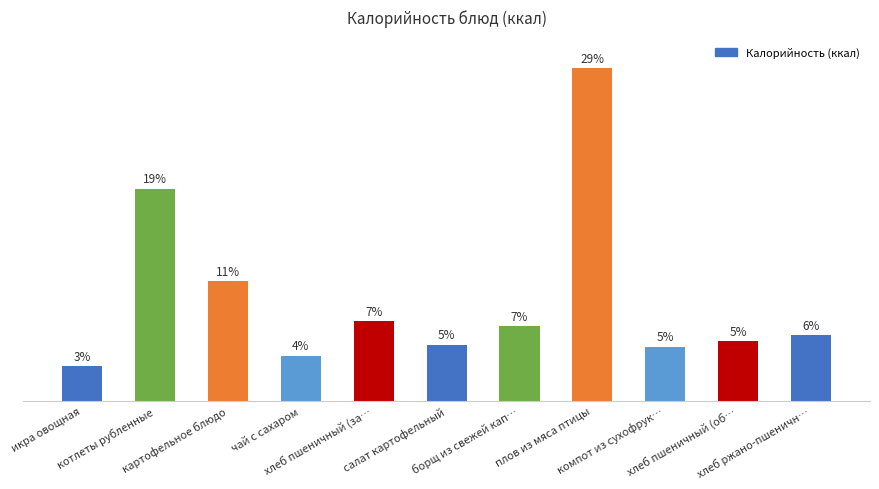

Does the chart contain any negative values?

No